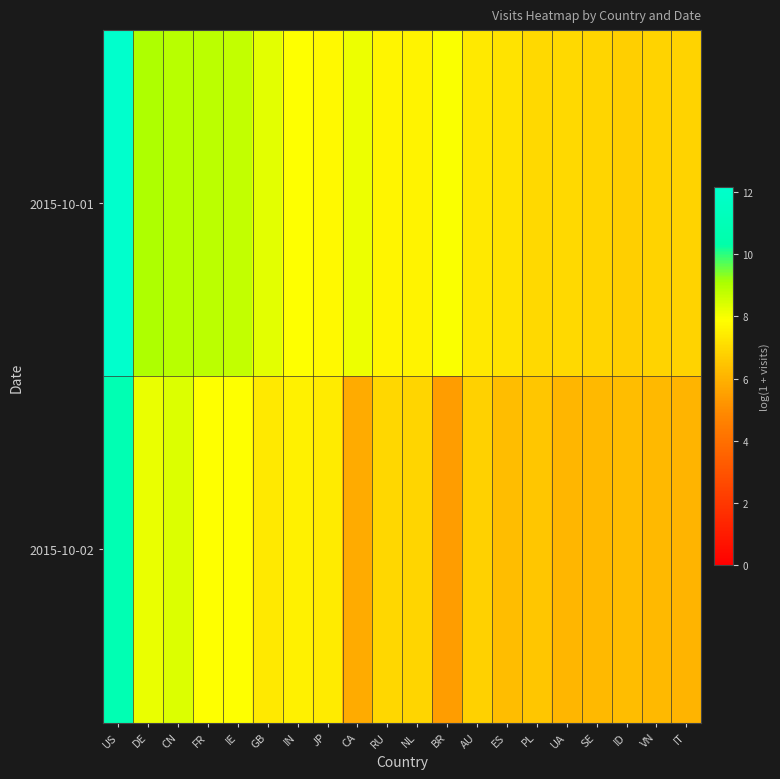

How many categories are shown in the chart?

20